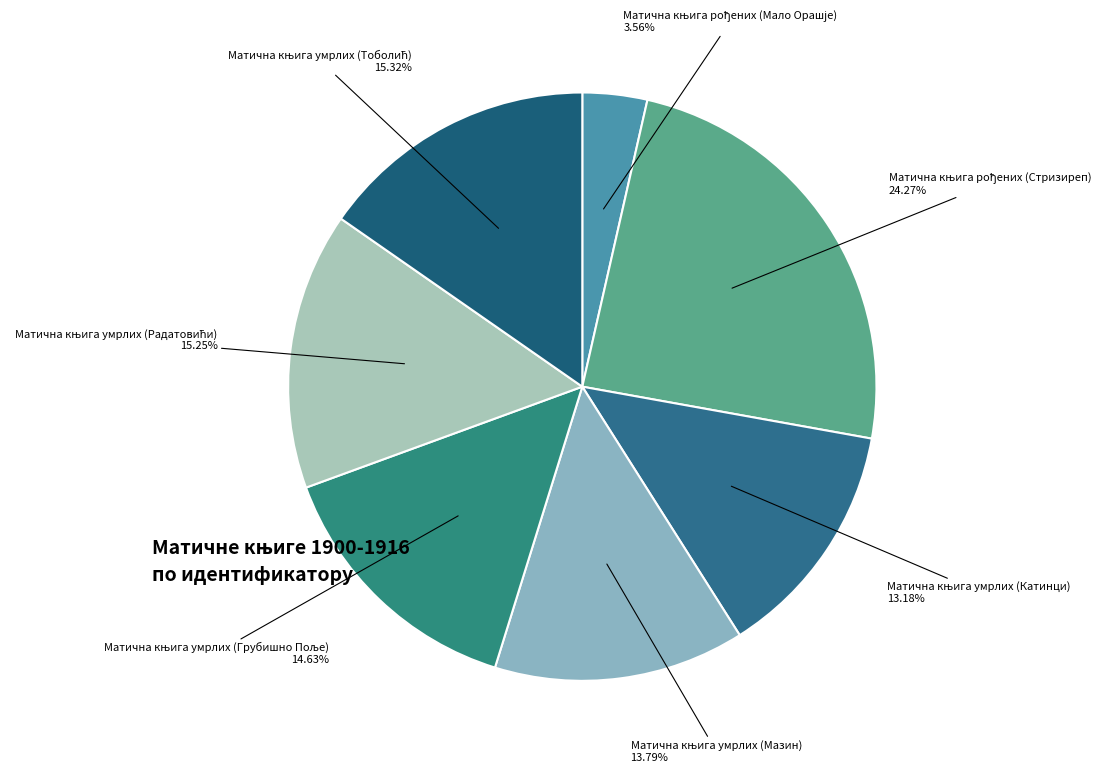

Count the number of slices in the pie.

7